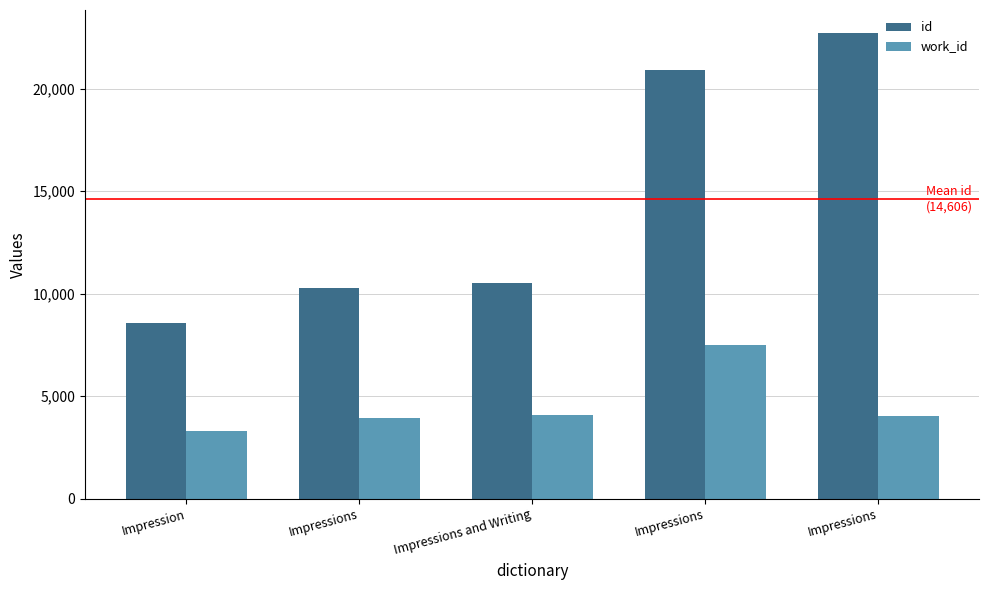

How many series are shown in this chart?

2